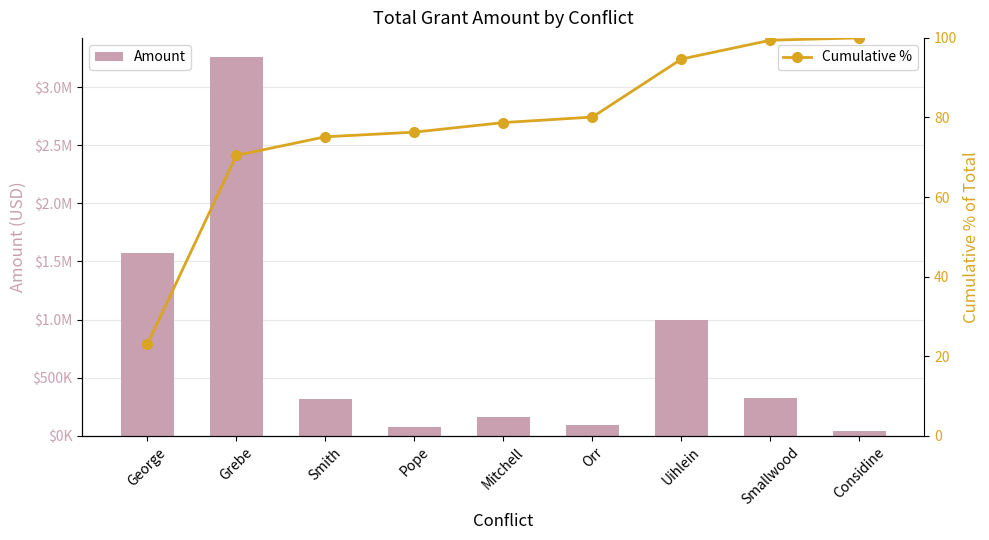

Reading left to right, what are all the values shown in this chart?

Amount: George=1575000.0	Grebe=3260000.0	Smith=321000.0	Pope=80000.0	Mitchell=165000.0	Orr=95000.0	Uihlein=1000000.0	Smallwood=325000.0	Considine=40000.0
Cumulative %: George=23.0	Grebe=70.5	Smith=75.1	Pope=76.3	Mitchell=78.7	Orr=80.1	Uihlein=94.7	Smallwood=99.4	Considine=100.0